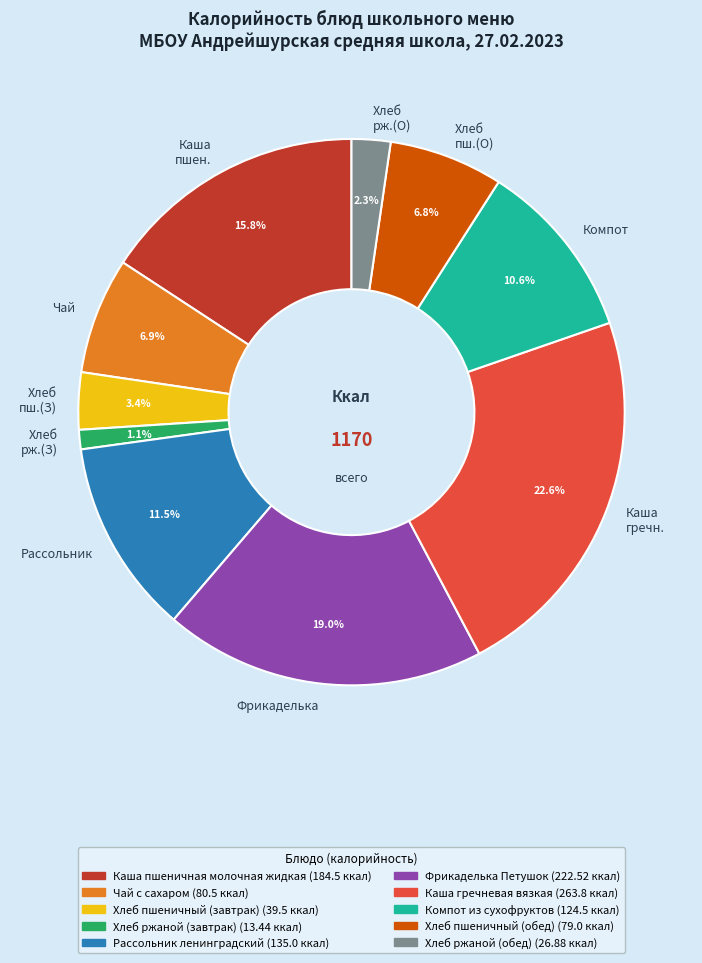

Is there a majority slice in this chart?

No